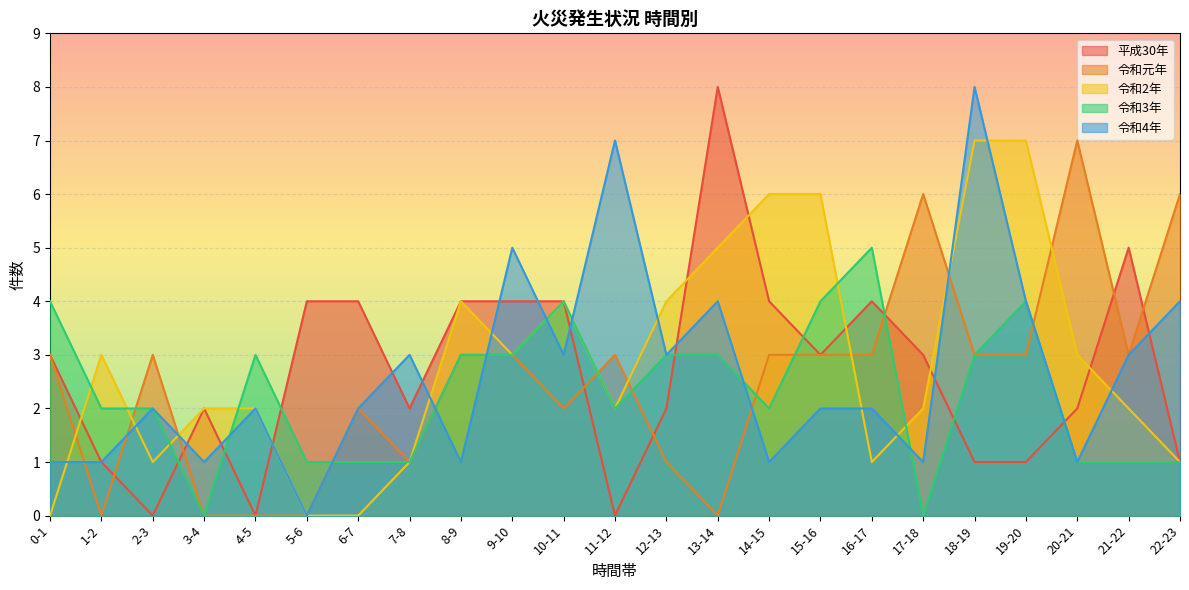

Where is the first local maximum for 令和4年?

2-3